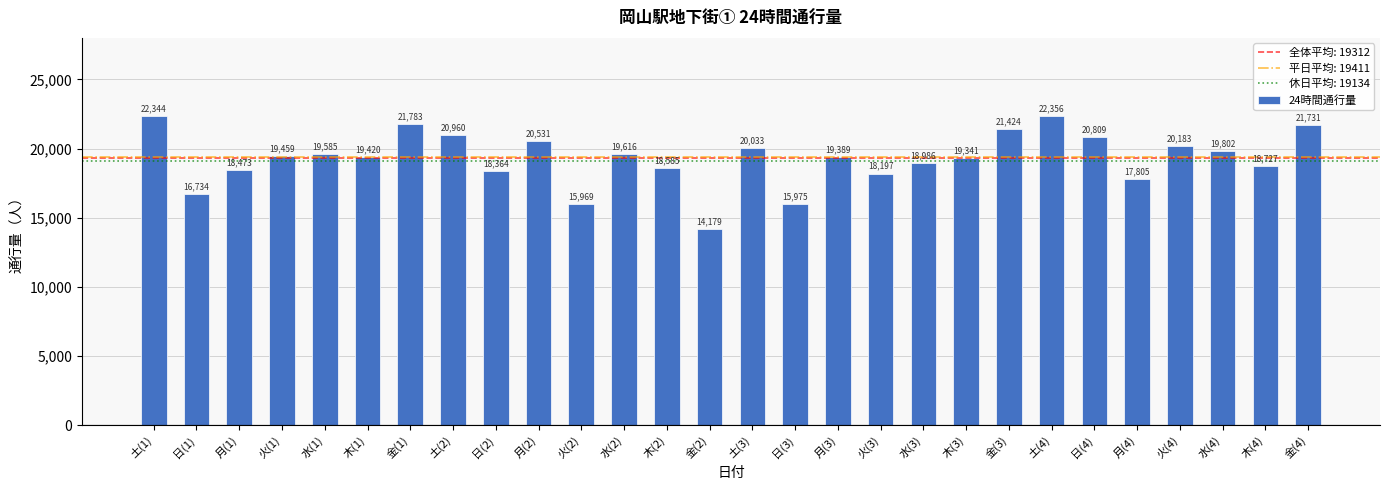

How many bars are there in total?

28